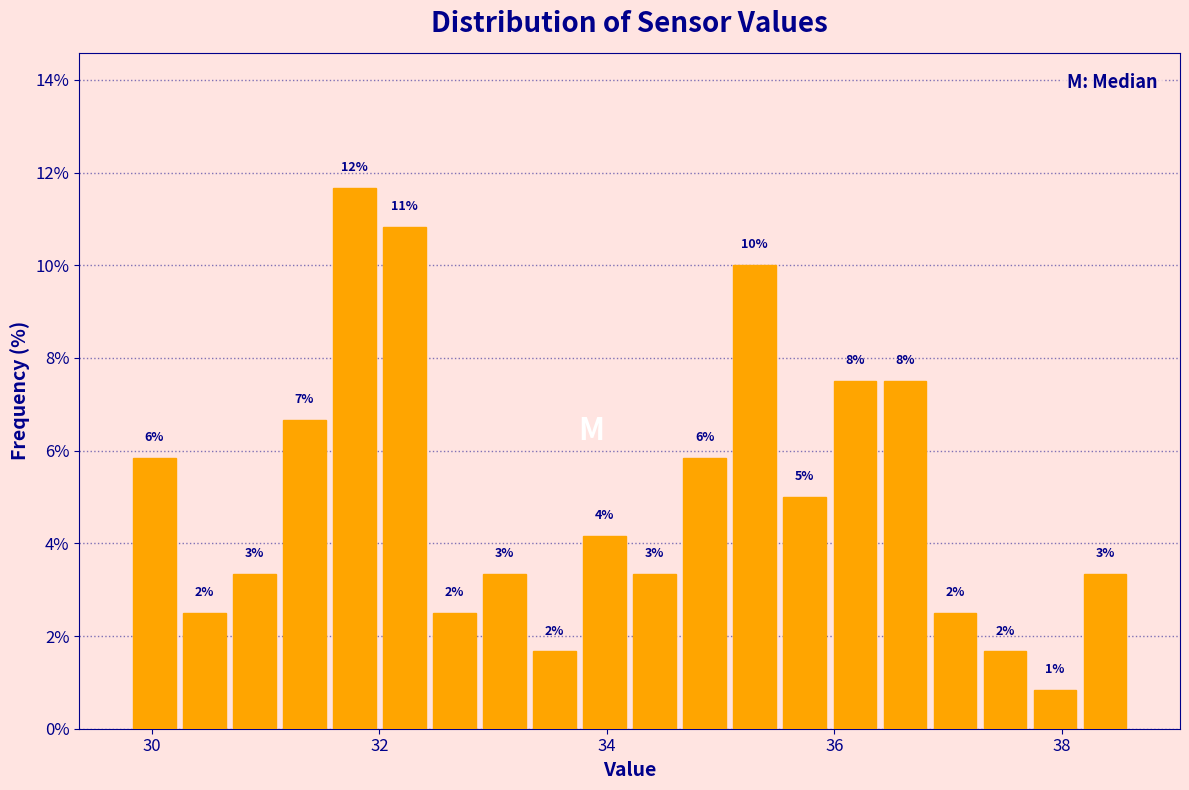

Read against the x-axis, roughly where is the centre of the tallest bar?

31.8